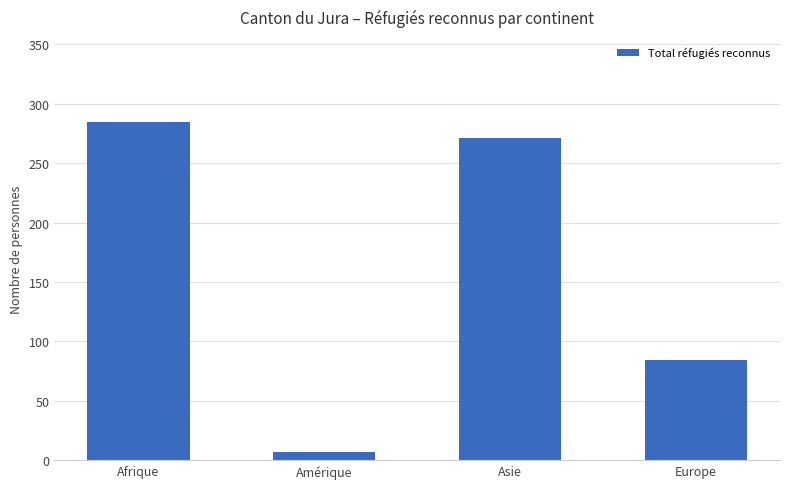

True or false: the data shows 285 at Afrique.

True